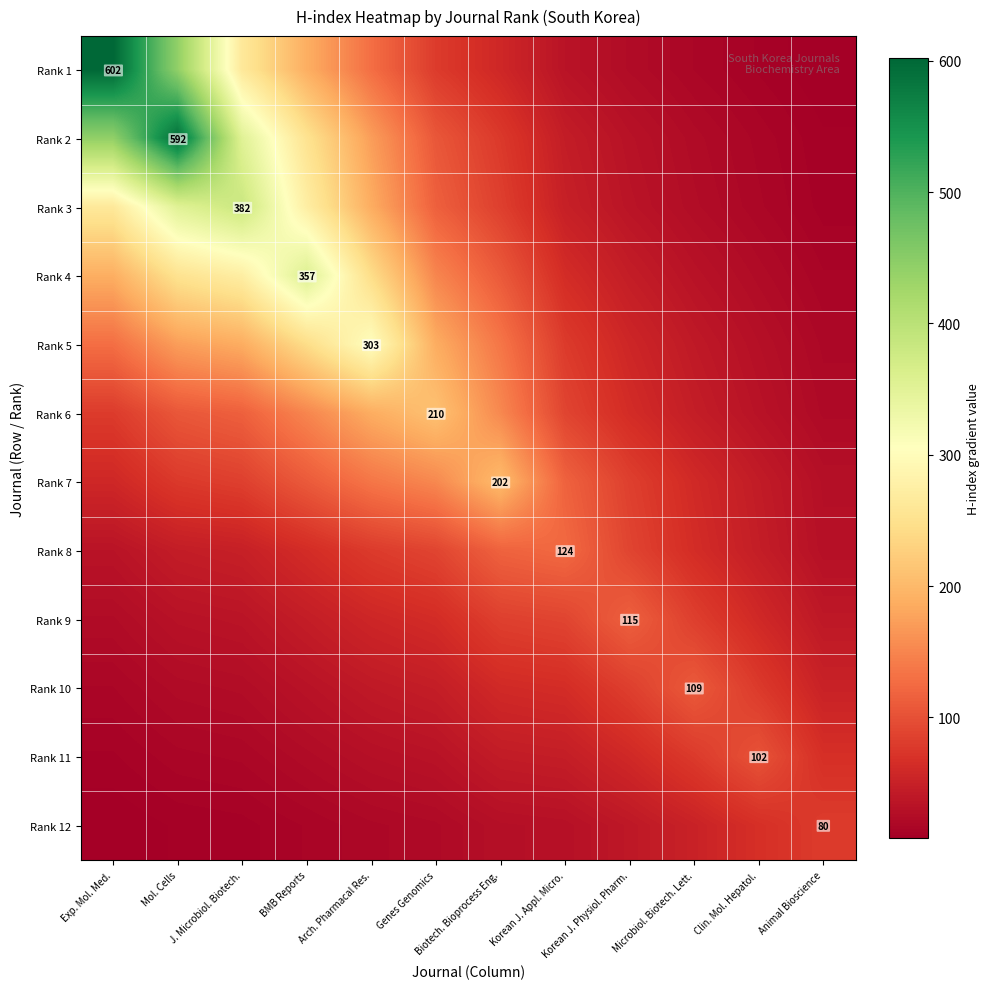

At how many categories does at least one series exceed 164?

7